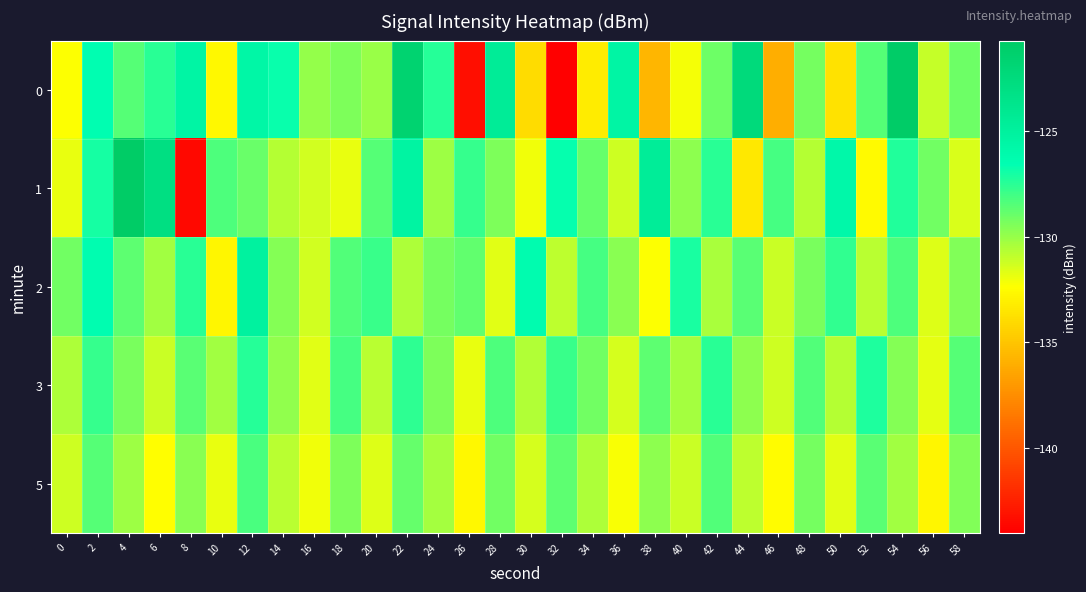

Reading left to right, what are all the values shown in this chart?

0: 0=-132.3	2=-126.5	4=-128.5	6=-127.5	8=-125.5	10=-132.7	12=-125.7	14=-126.8	16=-130.0	18=-129.4	20=-130.1	22=-121.6	24=-127.4	26=-143.3	28=-124.5	30=-134.0	32=-144.0	34=-133.3	36=-125.5	38=-135.7	40=-132.1	42=-129.1	44=-122.4	46=-136.1	48=-129.2	50=-133.7	52=-128.5	54=-120.8	56=-131.1	58=-129.1
1: 0=-131.9	2=-127.0	4=-120.7	6=-123.0	8=-143.7	10=-128.3	12=-128.9	14=-130.7	16=-131.4	18=-131.9	20=-128.5	22=-125.3	24=-130.1	26=-127.8	28=-129.4	30=-132.1	32=-126.7	34=-128.9	36=-131.2	38=-124.6	40=-129.8	42=-127.5	44=-133.4	46=-128.1	48=-130.7	50=-125.9	52=-132.6	54=-127.3	56=-129.1	58=-131.5
2: 0=-129.1	2=-126.4	4=-128.7	6=-130.2	8=-127.5	10=-132.8	12=-125.1	14=-129.6	16=-131.3	18=-128.4	20=-127.9	22=-130.5	24=-129.2	26=-128.8	28=-131.7	30=-126.3	32=-130.9	34=-128.1	36=-129.7	38=-132.3	40=-127.1	42=-130.4	44=-128.6	46=-131.1	48=-129.3	50=-127.7	52=-130.8	54=-128.3	56=-131.6	58=-129.5
3: 0=-130.5	2=-127.8	4=-129.3	6=-131.1	8=-128.6	10=-130.2	12=-127.4	14=-129.9	16=-131.7	18=-128.1	20=-130.8	22=-127.6	24=-129.4	26=-131.9	28=-128.3	30=-130.6	32=-127.9	34=-129.1	36=-131.4	38=-128.7	40=-130.3	42=-127.5	44=-129.8	46=-131.2	48=-128.4	50=-130.7	52=-127.2	54=-129.6	56=-131.8	58=-128.5
5: 0=-131.2	2=-128.5	4=-130.1	6=-132.4	8=-129.7	10=-131.9	12=-128.2	14=-130.8	16=-132.1	18=-129.4	20=-131.6	22=-128.9	24=-130.3	26=-132.7	28=-129.1	30=-131.4	32=-128.7	34=-130.5	36=-132.2	38=-129.8	40=-131.1	42=-128.4	44=-130.9	46=-132.5	48=-129.2	50=-131.7	52=-128.6	54=-130.2	56=-132.8	58=-129.5